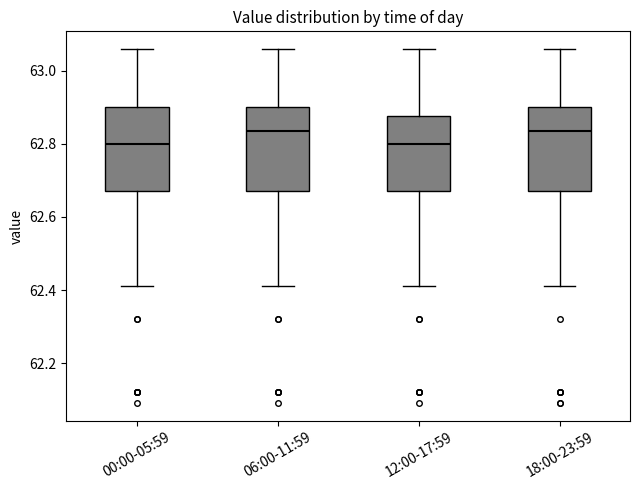

Reading left to right, transcribe this box plot: for each box, give where its median line is, the range the box spans, and where its two whiskers end, as read against the y-axis. The values are not printed on the chart, so give them approximately, as read against the axis.

00:00-05:59: median 62.80, box 62.68 to 62.90, whiskers 62.42 to 63.06
06:00-11:59: median 62.84, box 62.68 to 62.90, whiskers 62.42 to 63.06
12:00-17:59: median 62.80, box 62.68 to 62.88, whiskers 62.42 to 63.06
18:00-23:59: median 62.84, box 62.68 to 62.90, whiskers 62.42 to 63.06